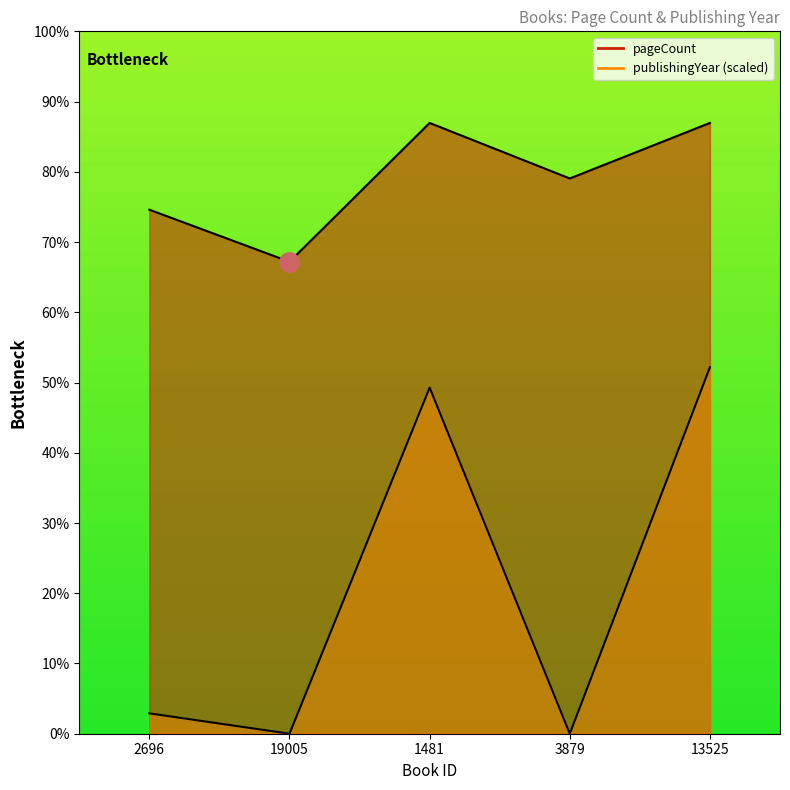

Is the value of pageCount at 1481 greater than the value of publishingYear at 3879?

Yes